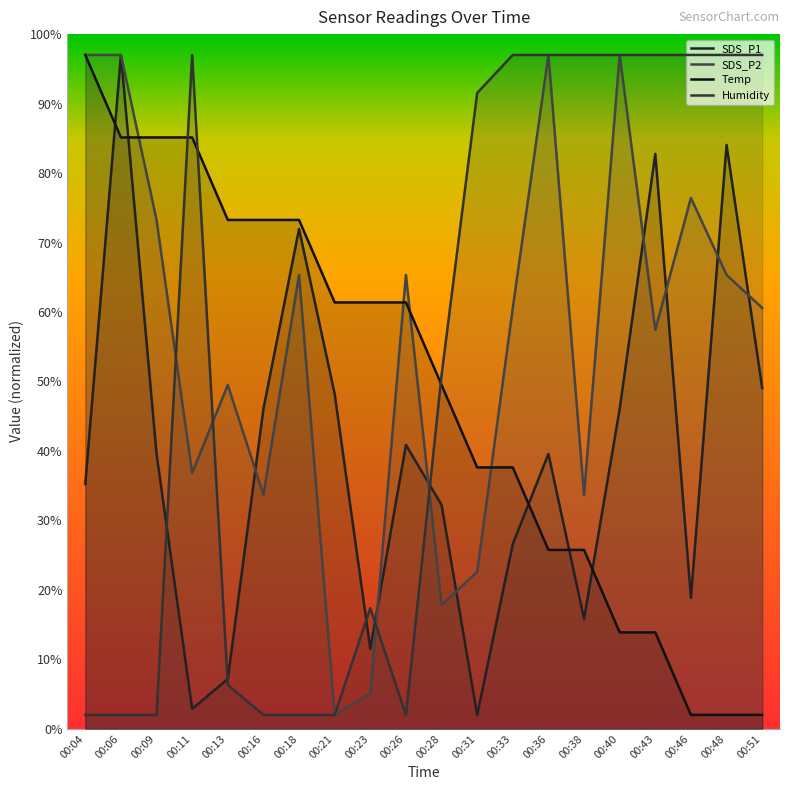

True or false: Temp has more than 1 points higher than both neighbors.

False